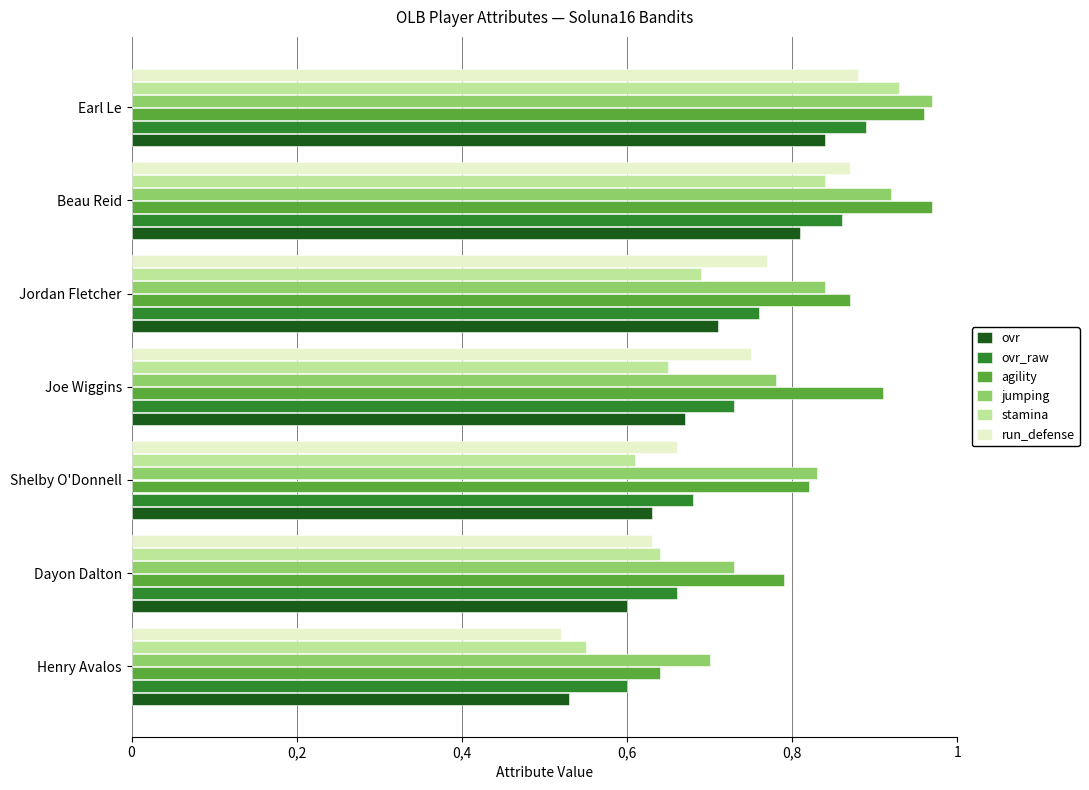

What are all the series names shown in the legend?

ovr, ovr_raw, agility, jumping, stamina, run_defense